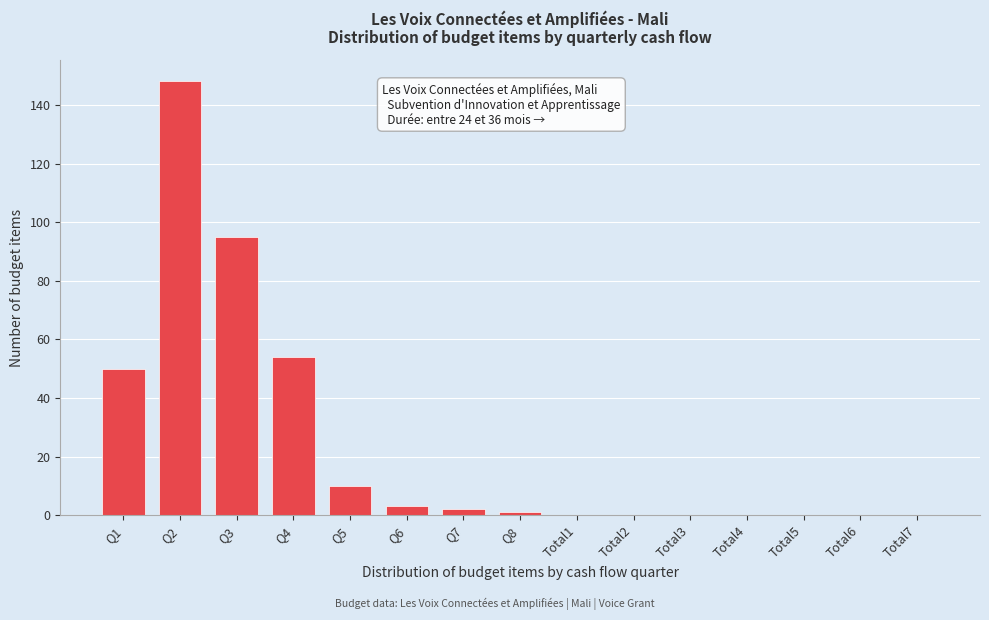

Reading left to right, transcribe all the data shown in this chart.

Q1=50	Q2=148	Q3=95	Q4=54	Q5=10	Q6=3	Q7=2	Q8=1	Total1=0	Total2=0	Total3=0	Total4=0	Total5=0	Total6=0	Total7=0